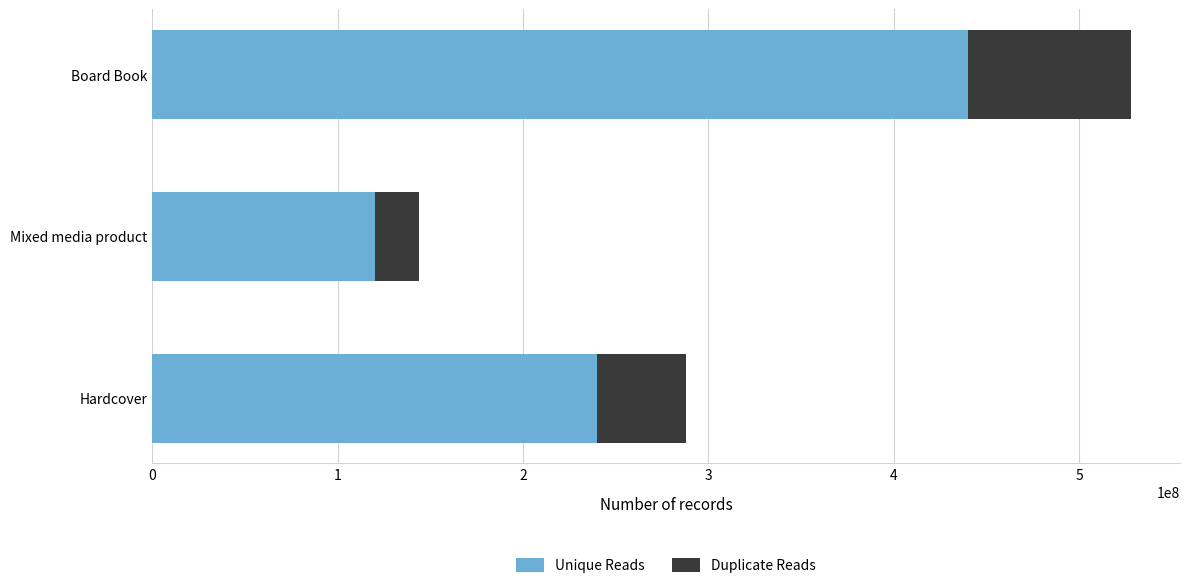

Which category has the lowest value in the Unique Reads series?

Mixed media product